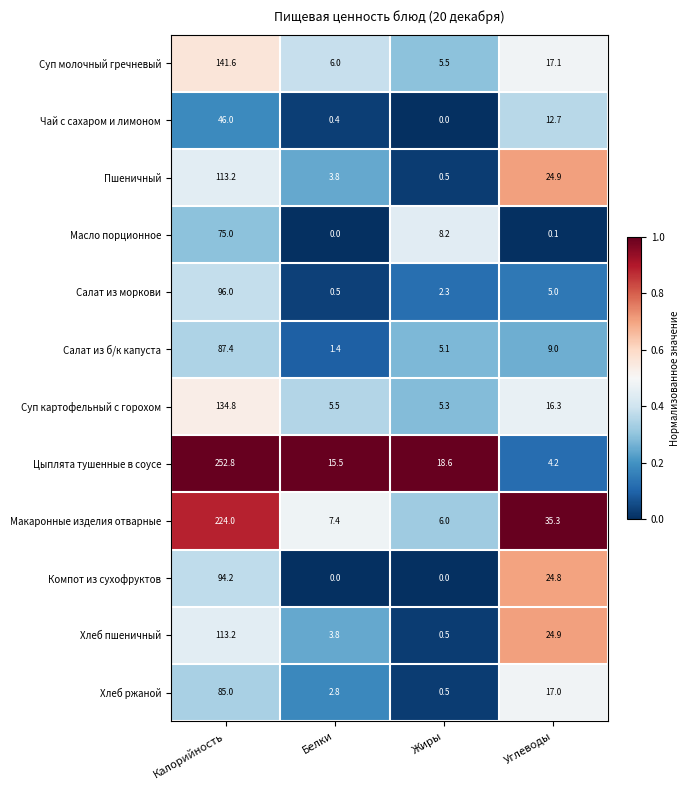

At which category is the sum across all series the highest?

Калорийность